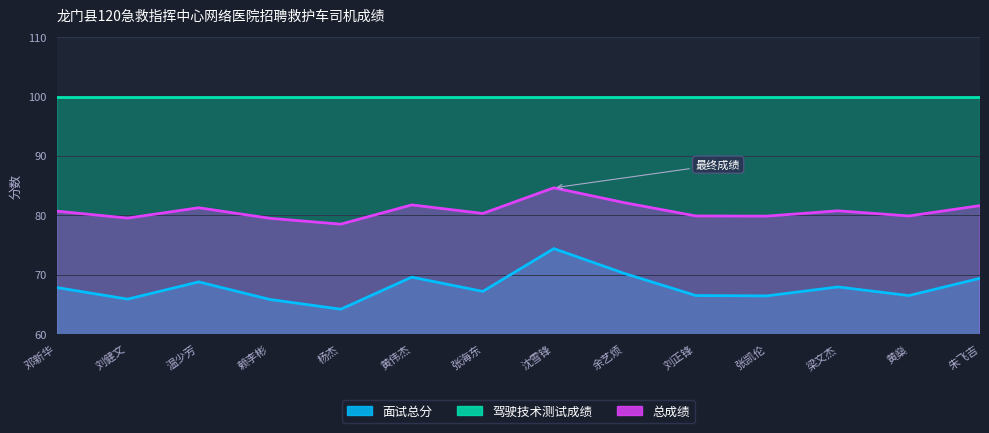

True or false: 面试总分 and 总成绩 intersect in this chart.

False